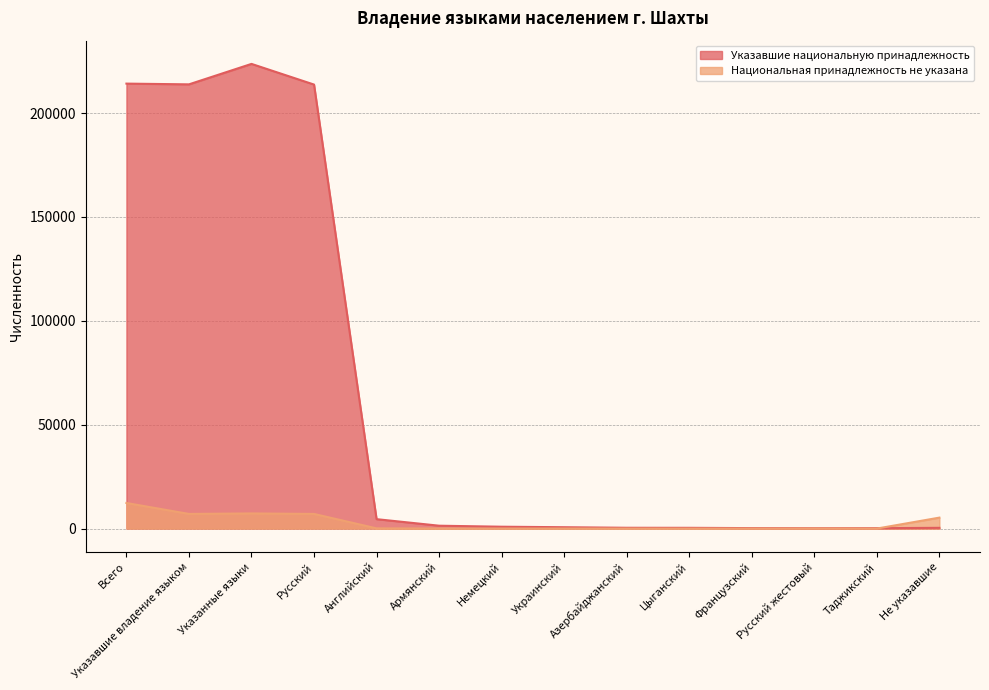

Is it true that Национальная принадлежность не указана equals 2 at Азербайджанский?

False